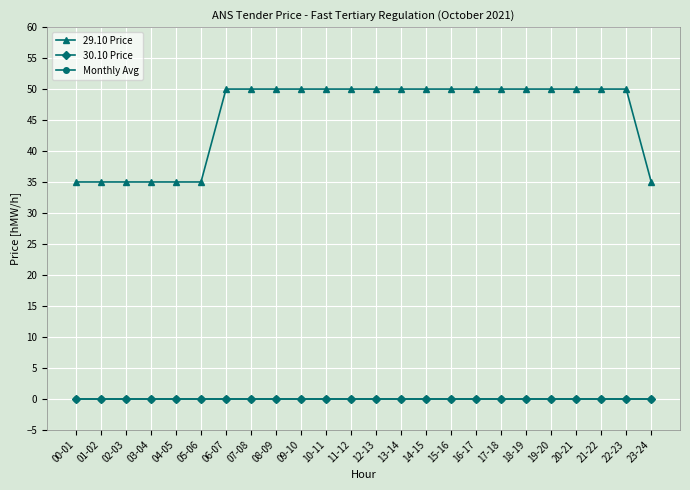

True or false: 30.10 Price and Monthly Avg intersect in this chart.

False